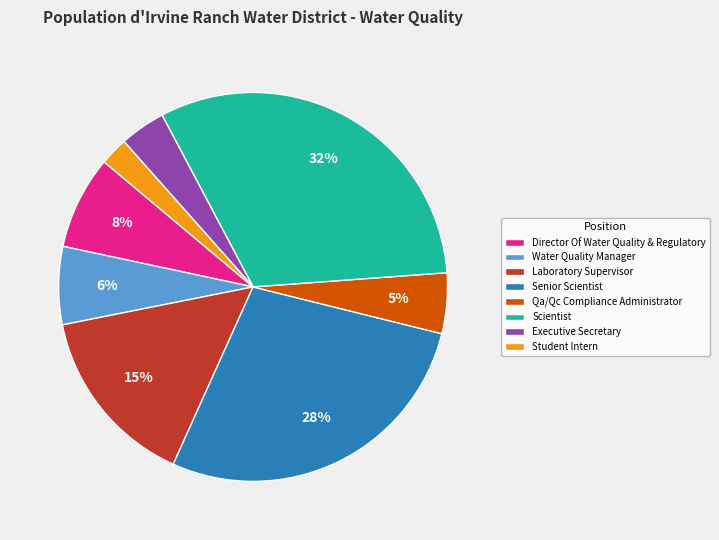

Is the sum of Student Intern and Qa/Qc Compliance Administrator greater than half?

No